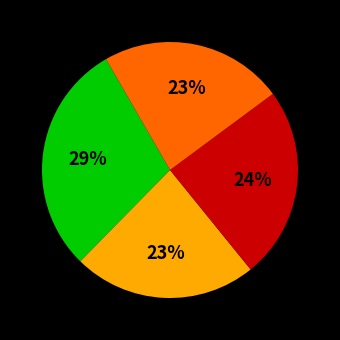

How many segments does this pie chart have?

4